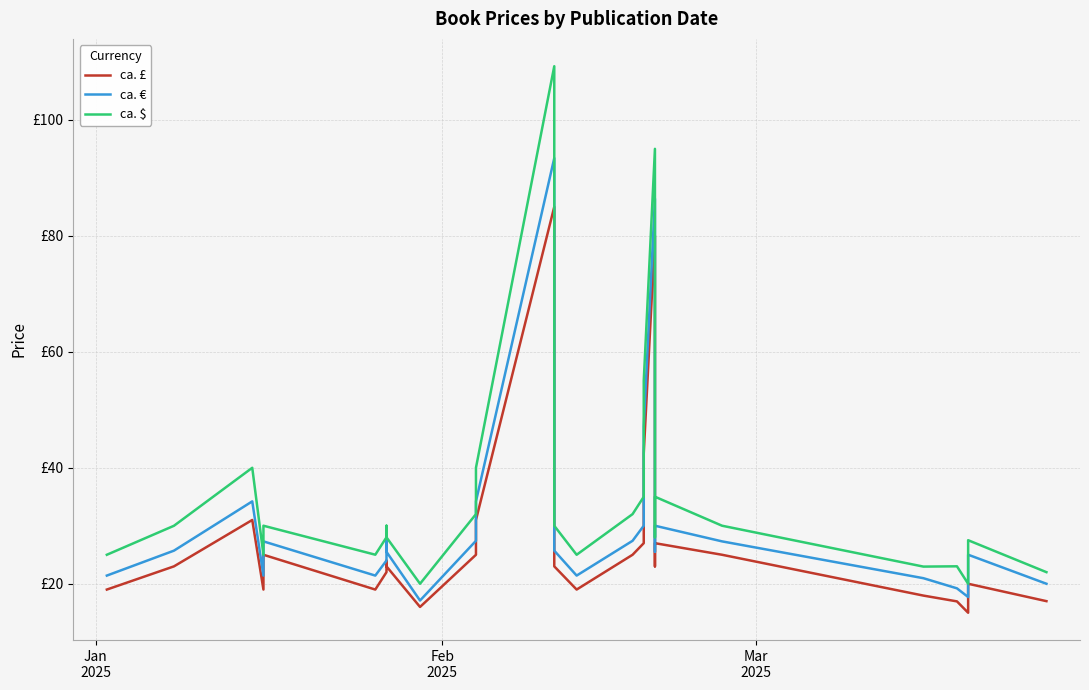

True or false: ca. £ and ca. $ cross at least once.

False